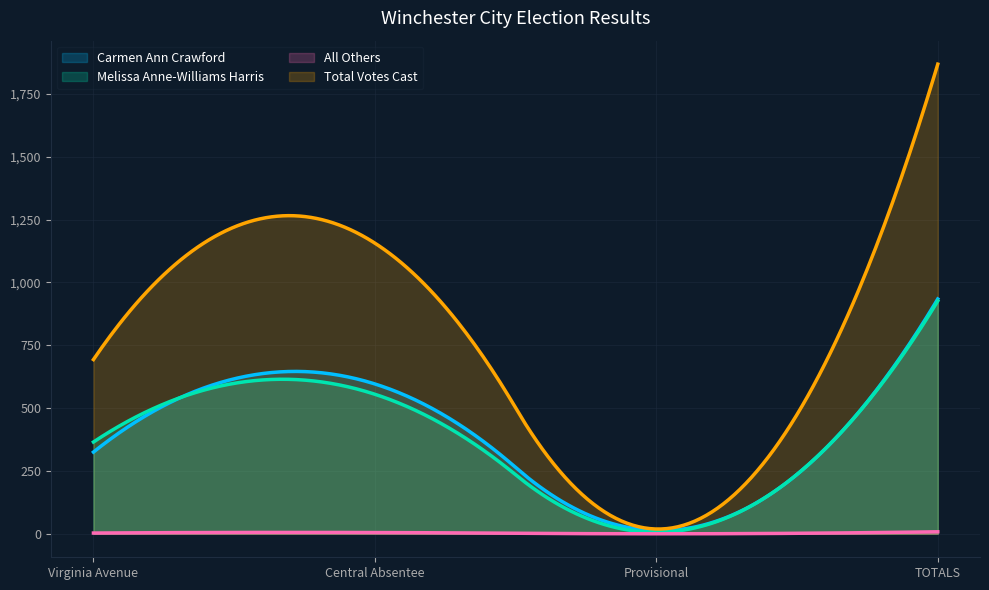

How many data points in Melissa Anne-Williams Harris are less than 555?

2